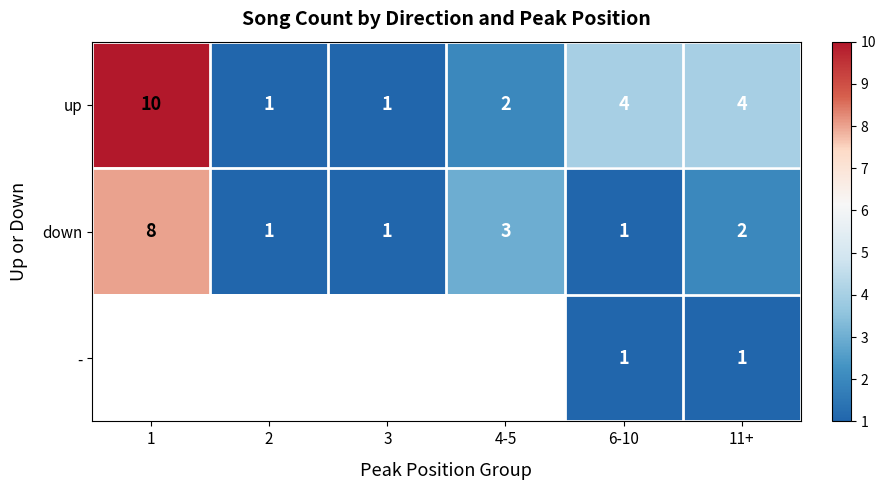

What is the difference between the highest and lowest values at 6-10?

3